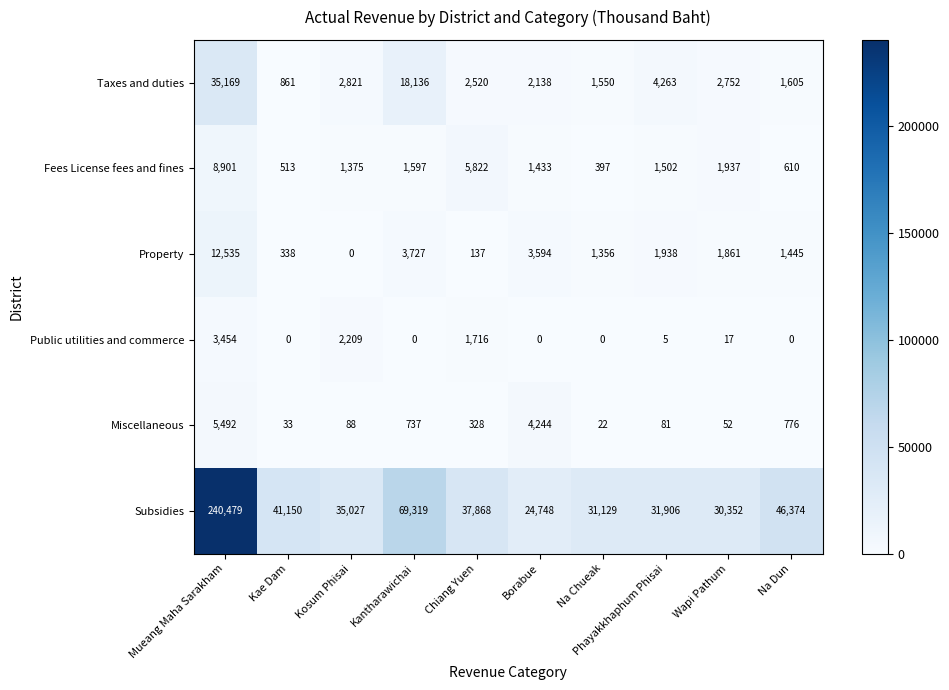

Is it true that Property equals 87 at Chiang Yuen?

False